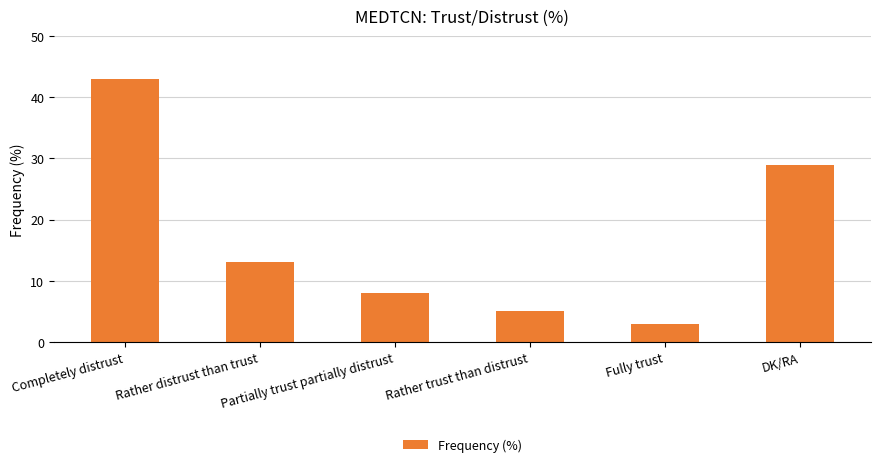

What is the label of the 2nd bar from the left?

Rather distrust than trust